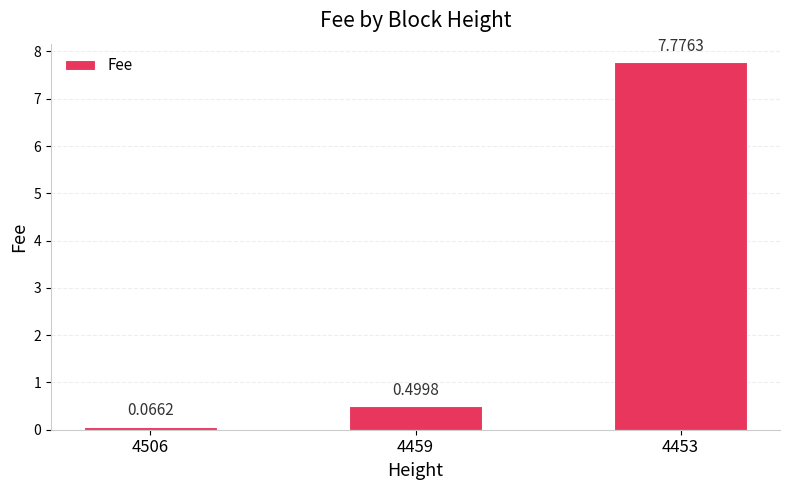

Where is the data nearest to the value 3?

4459